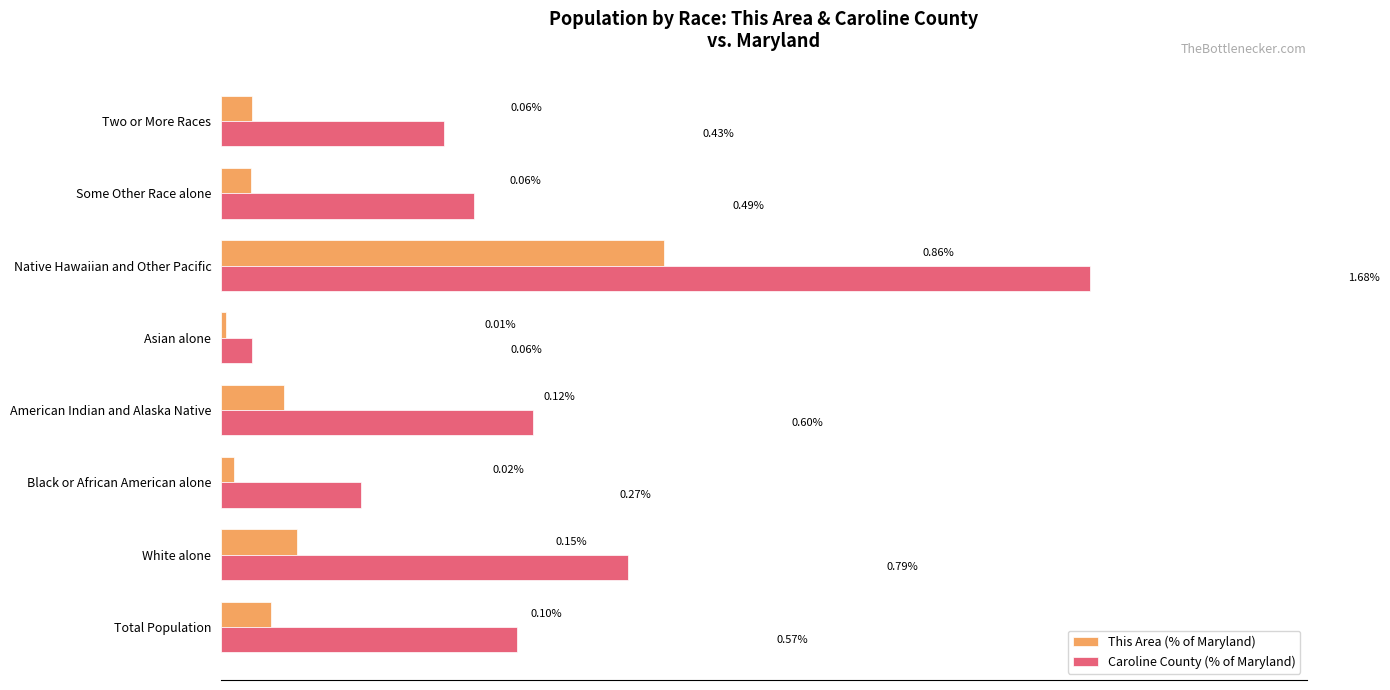

List the series in order of their overall mean, highest first.

Caroline County (% of Maryland), This Area (% of Maryland)